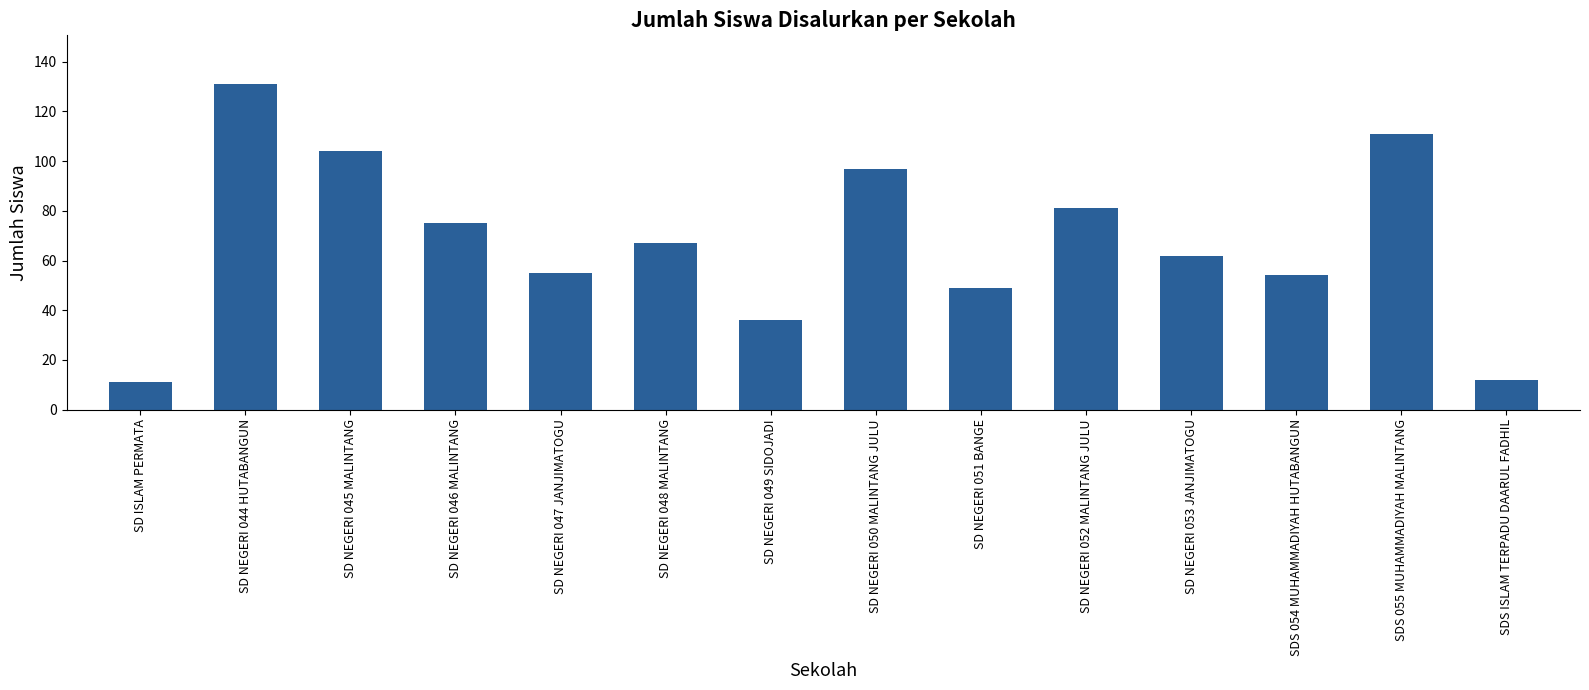

The value at SDS ISLAM TERPADU DAARUL FADHIL is 12. True or false?

True